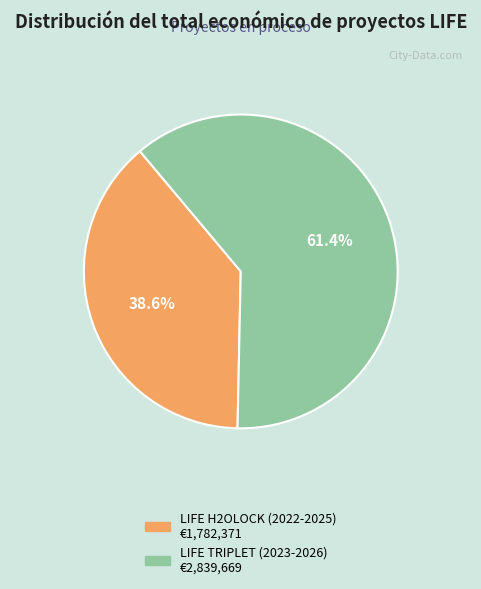

Does any single category account for the majority?

Yes